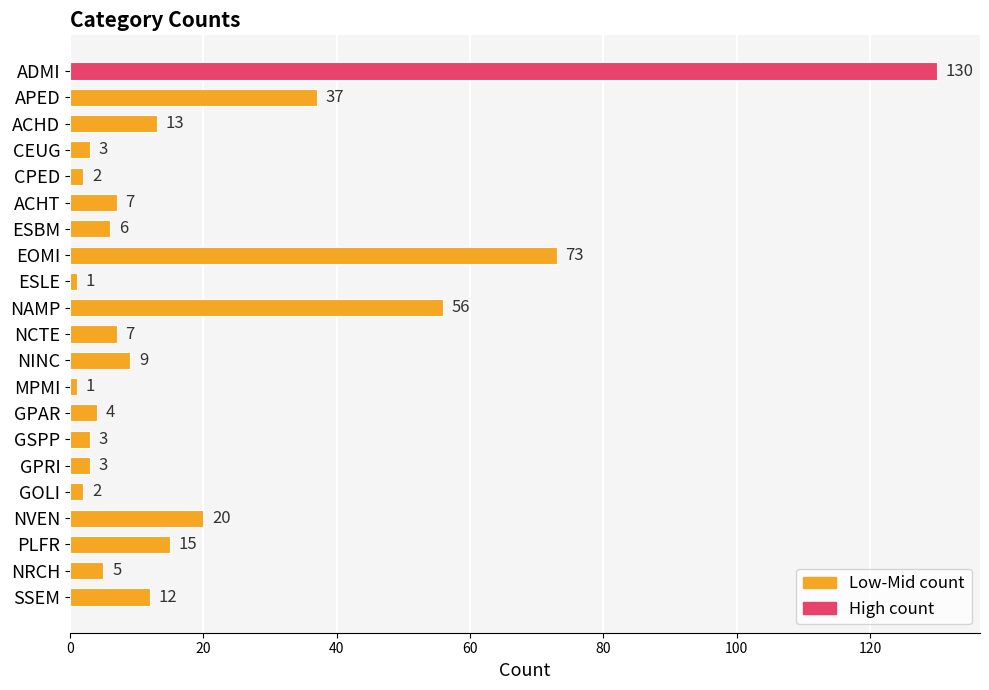

At which label is the value closest to 65?

EOMI